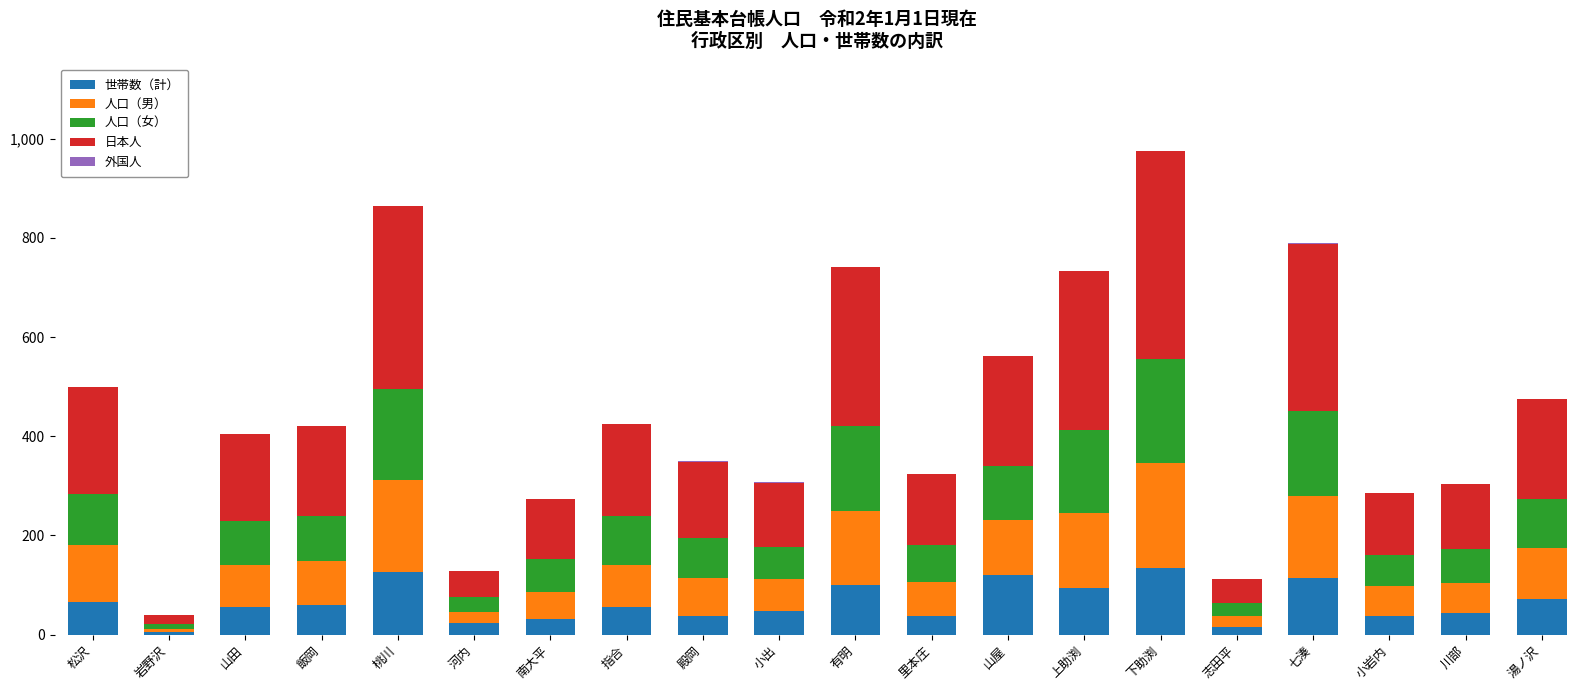

What is the total value across all series at 有明?

742